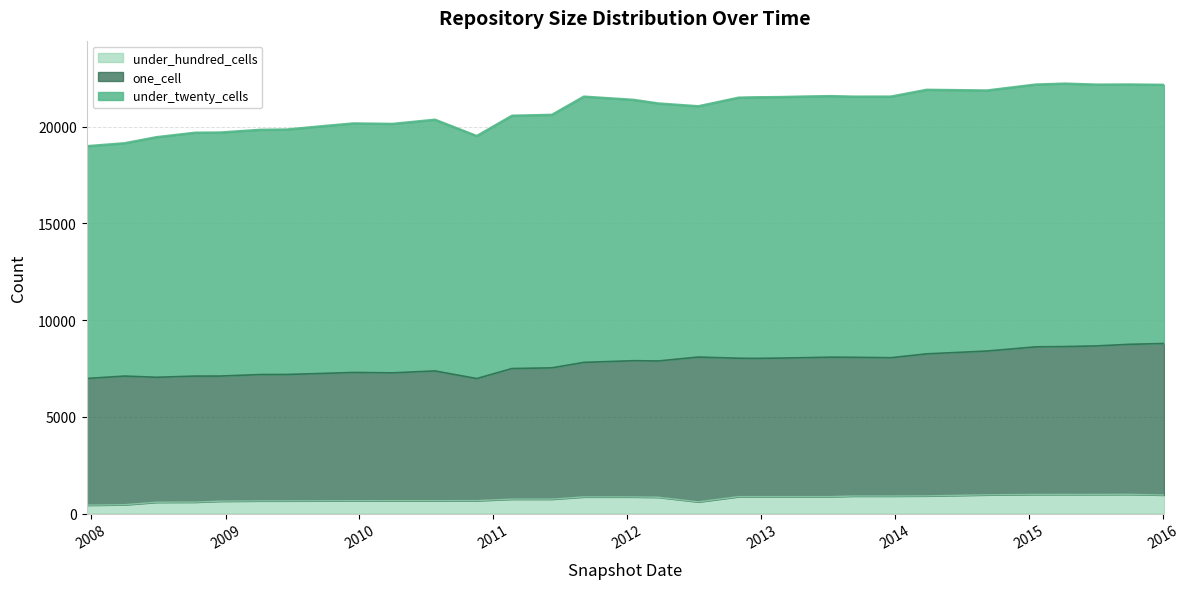

Does the chart have visible grid lines?

Yes